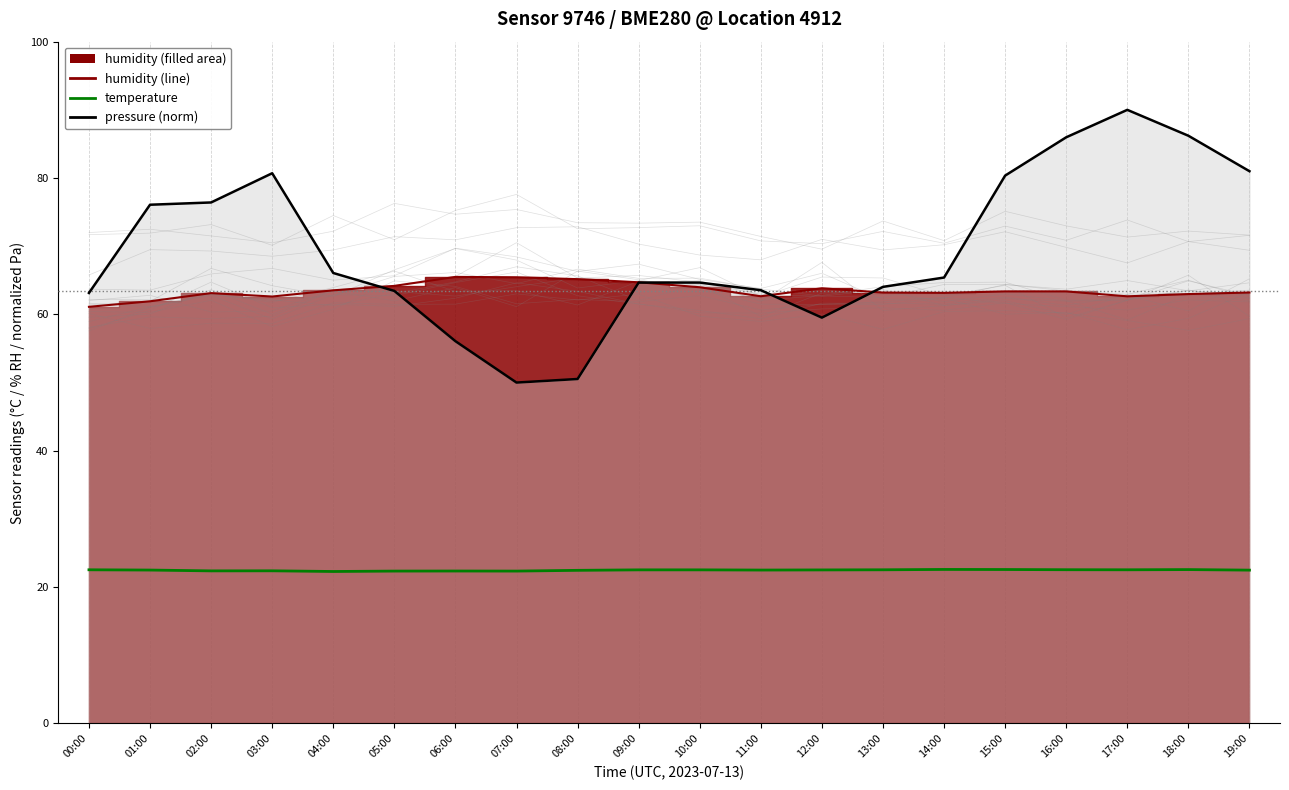

How many lines are shown in the chart?

3